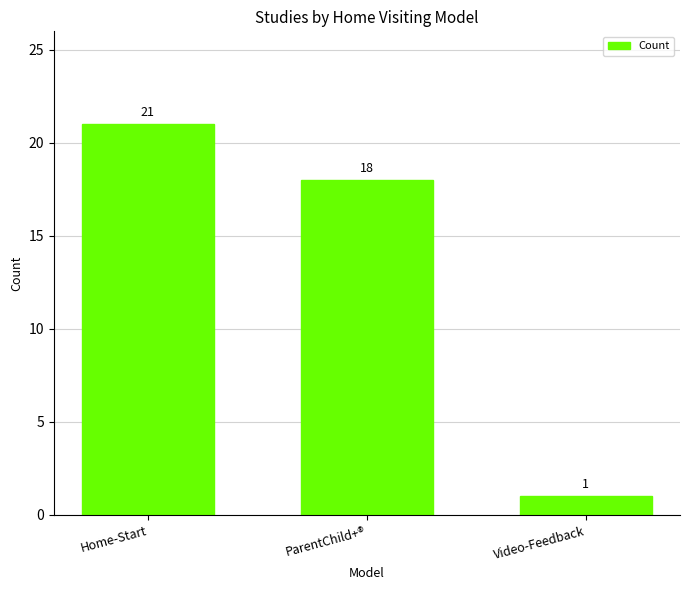

Reading left to right, what are all the values shown in this chart?

Home-Start=21	ParentChild+®=18	Video-Feedback=1